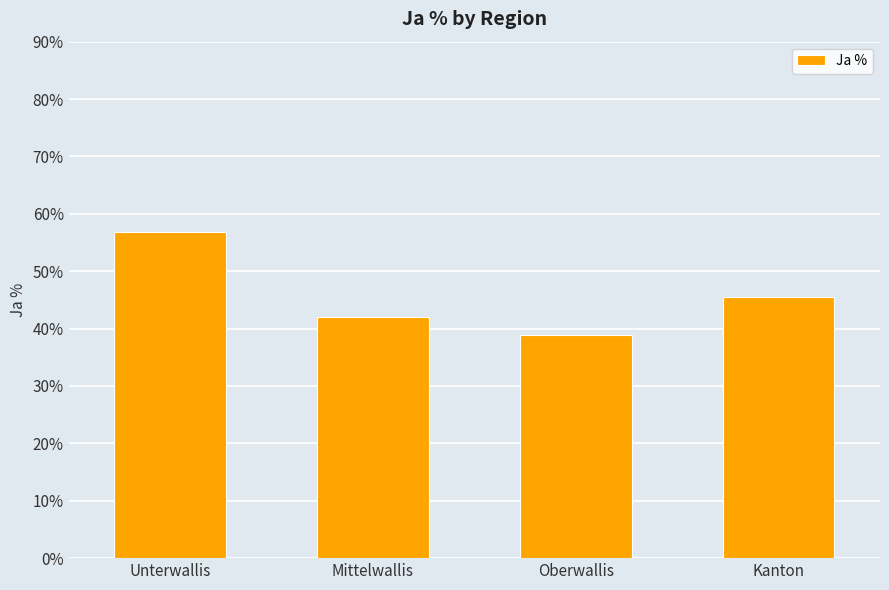

The chart shows a value of 12.1 at Unterwallis. True or false?

False